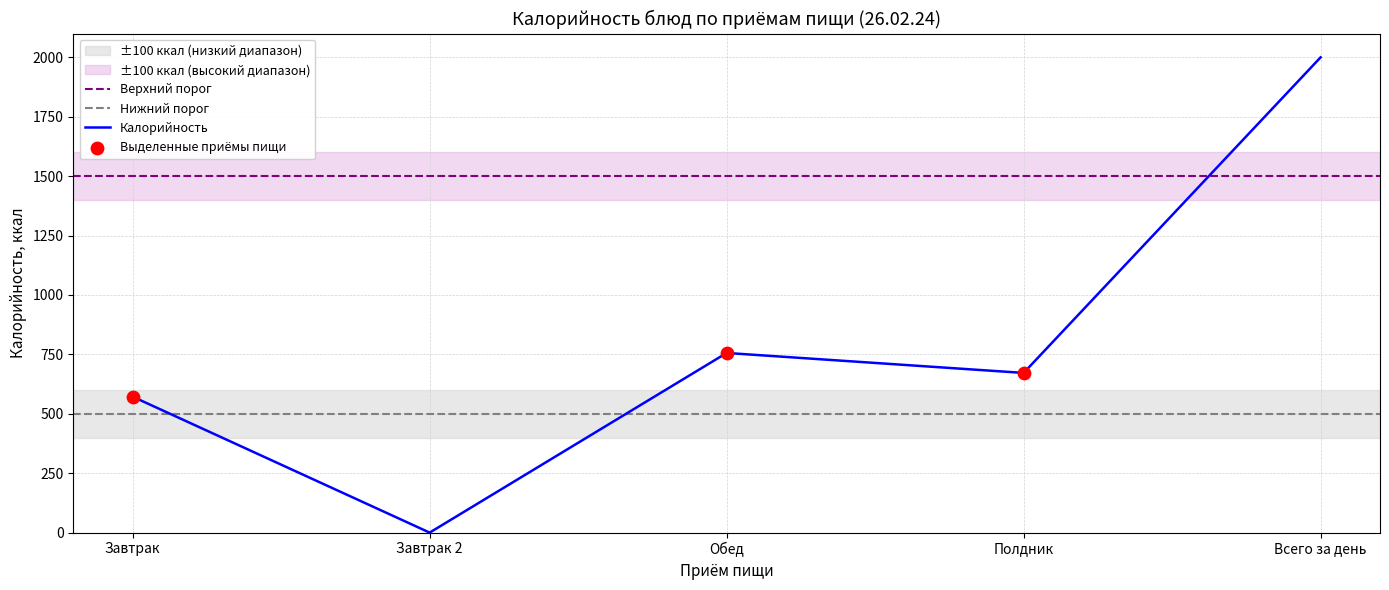

What is the change in value from Завтрак to Завтрак 2?

-572